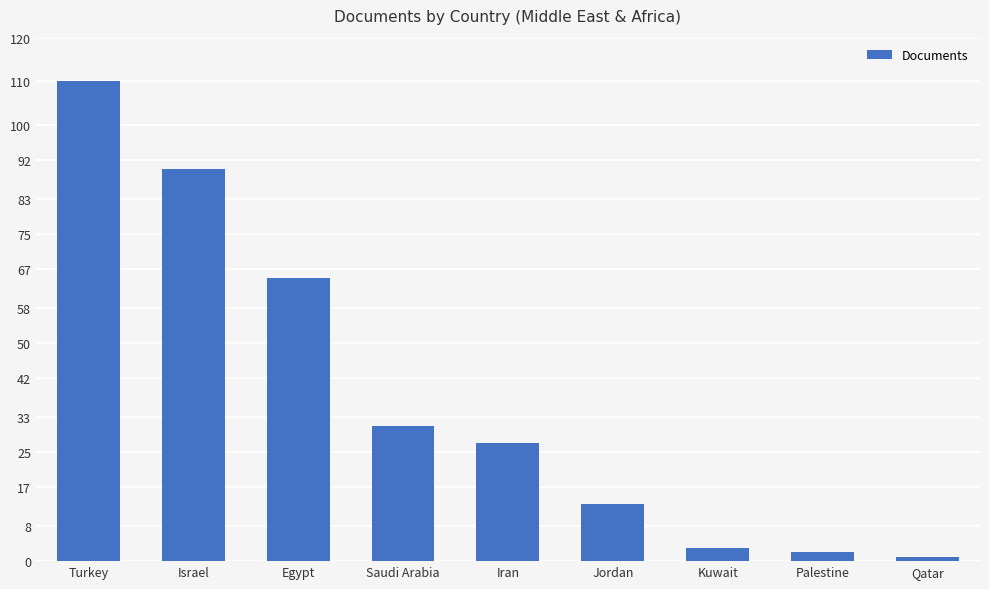

Does the chart contain stacked bars?

No